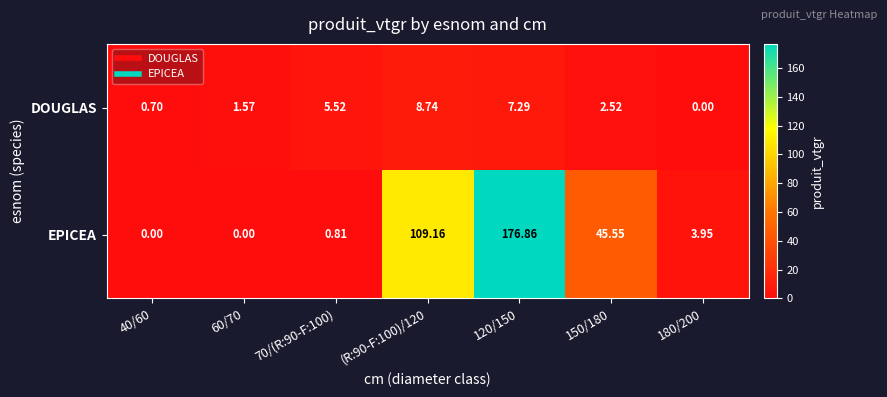

List the series in order of their overall mean, highest first.

EPICEA, DOUGLAS